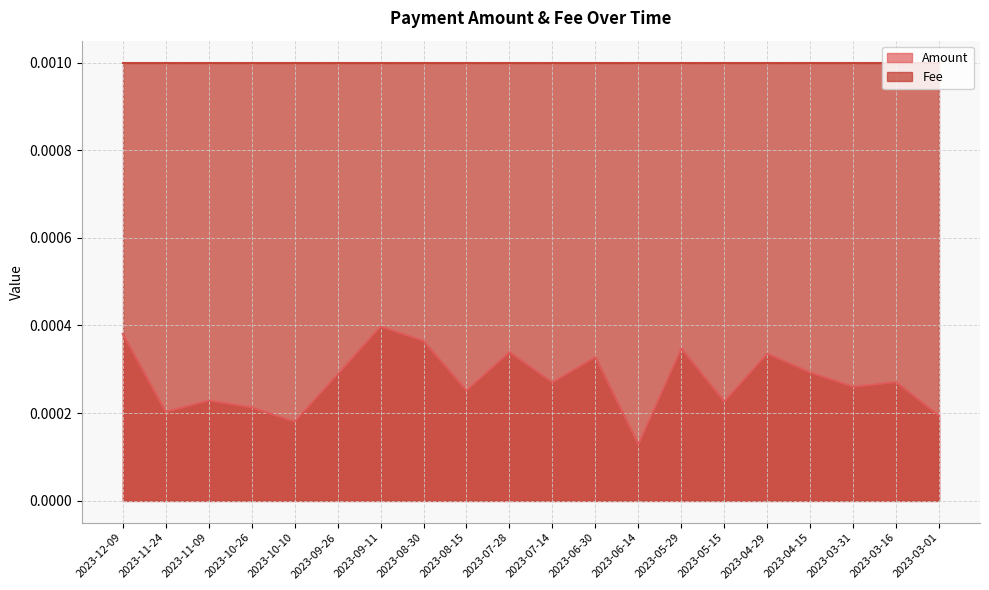

What is the label of the 10th point from the left?

2023-07-28